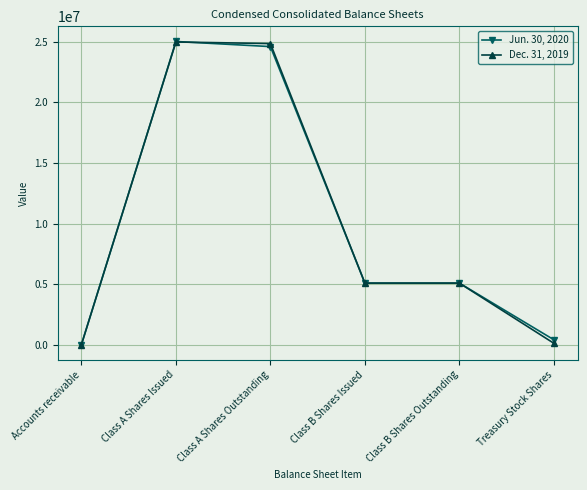

The value of Jun. 30, 2020 at Class B Shares Issued is 2508507. True or false?

False